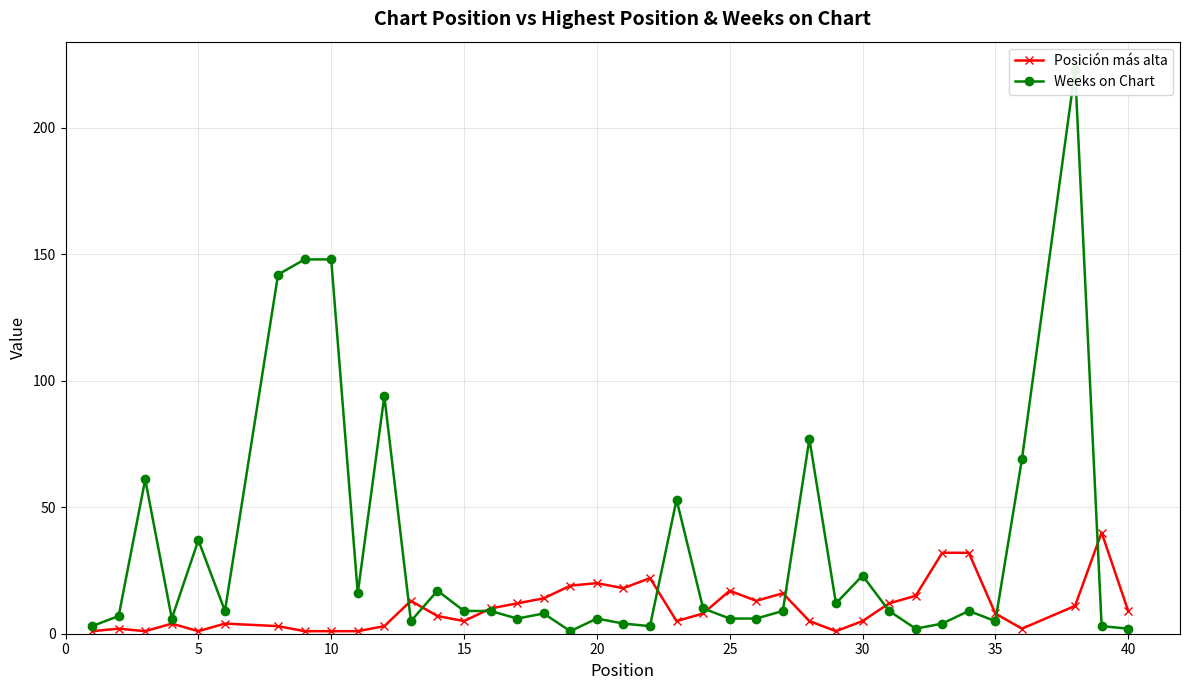

Reading right to left, what are all the values shown in this chart?

Posición más alta: 9	40	11	2	8	32	32	15	12	5	1	5	16	13	17	8	5	22	18	20	19	14	12	10	5	7	13	3	1	1	1	3	4	1	4	1	2	1
Weeks on Chart: 2	3	223	69	5	9	4	2	9	23	12	77	9	6	6	10	53	3	4	6	1	8	6	9	9	17	5	94	16	148	148	142	9	37	6	61	7	3